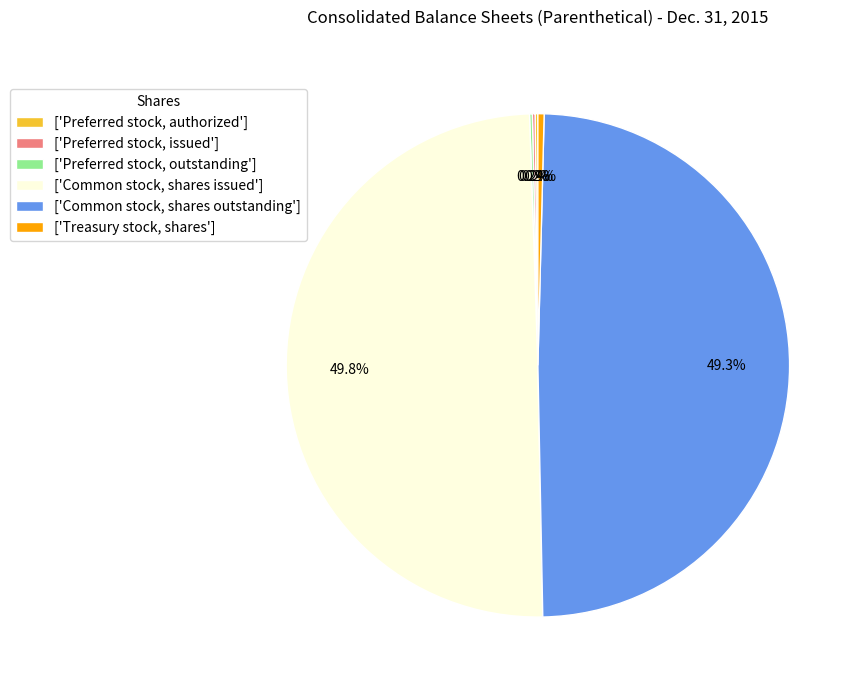

To the nearest percent, what is the average slice percentage?

17%